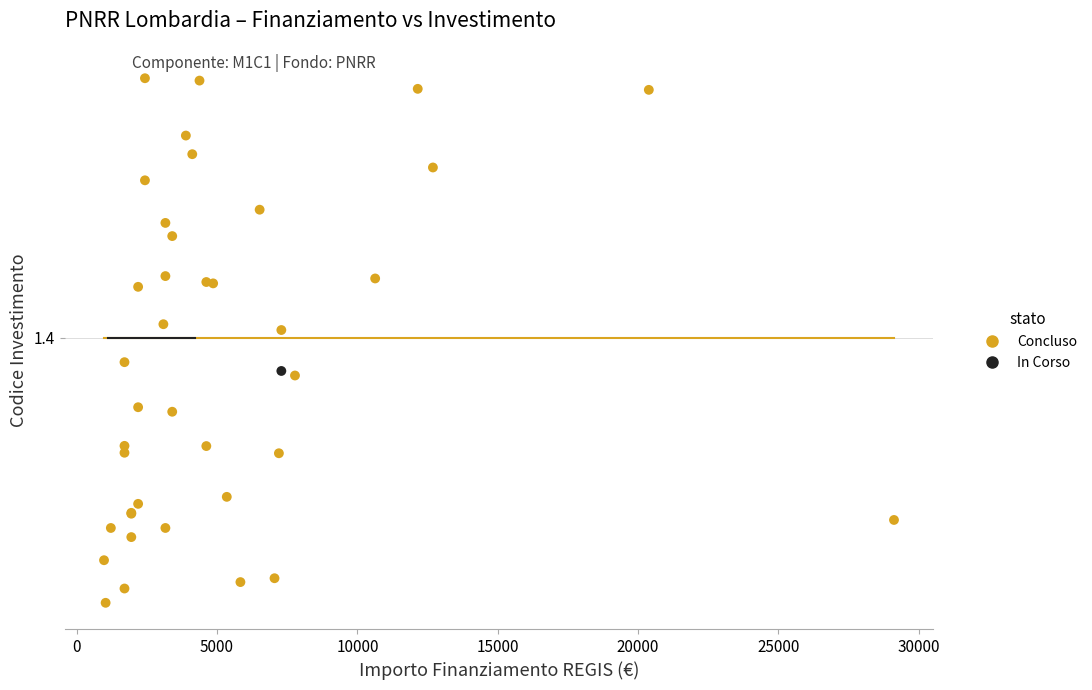

What are all the series names shown in the legend?

Concluso, In Corso